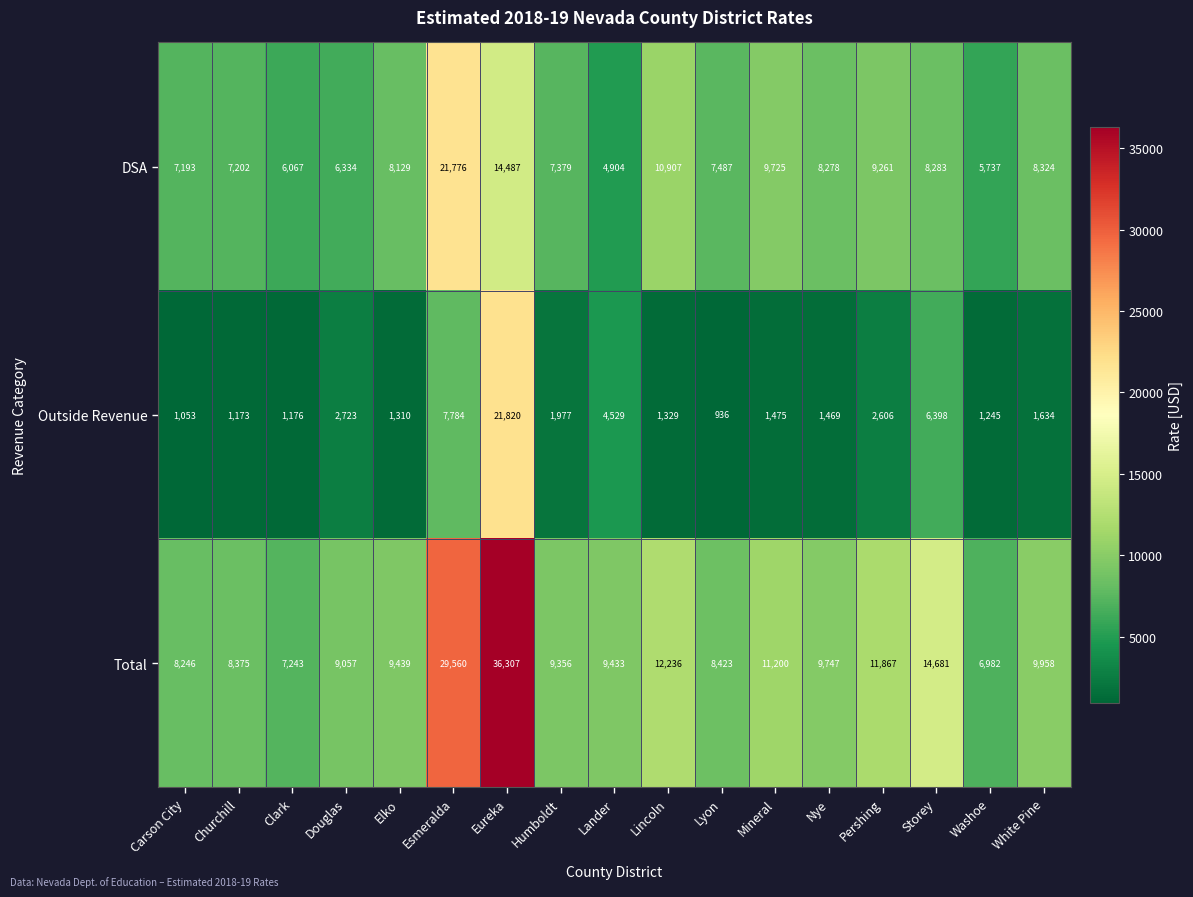

At which label is DSA closest to 13340?

Eureka